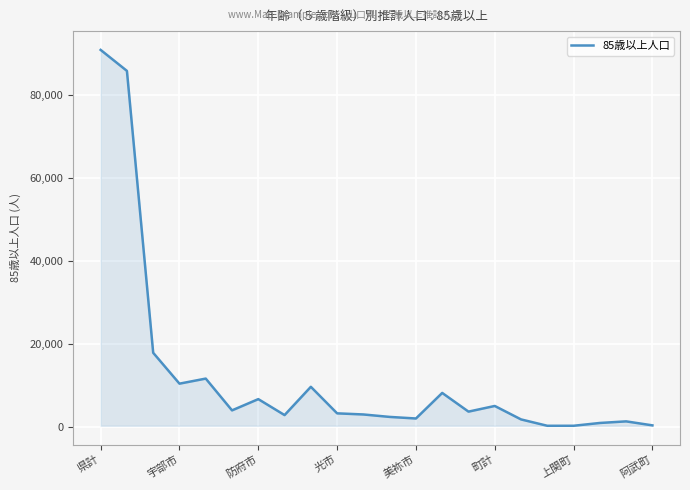

What is the difference between the maximum and second lowest values?

90543